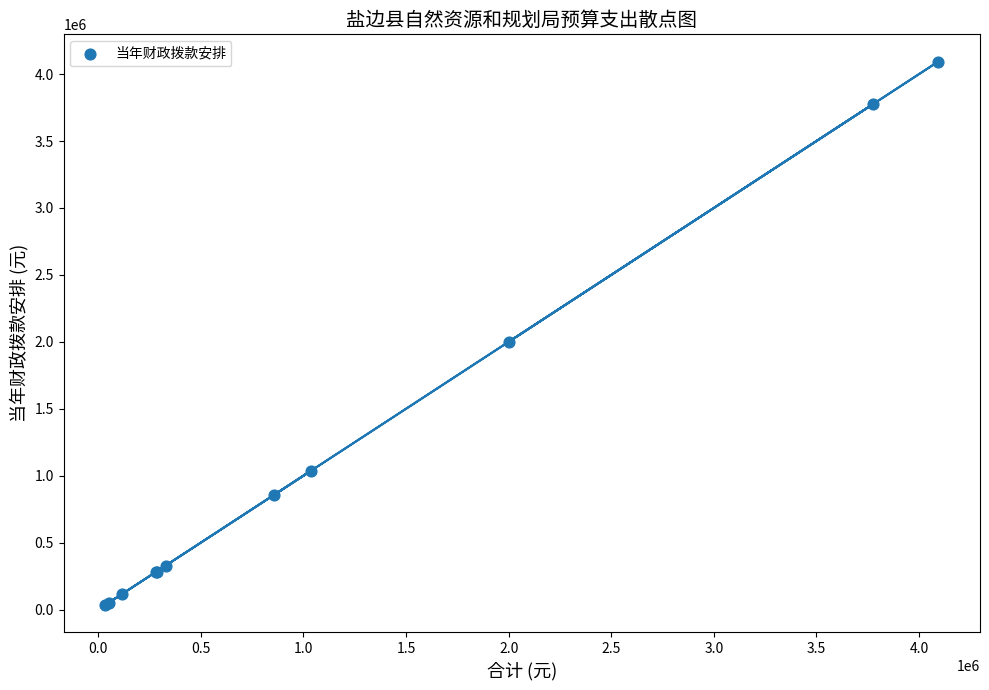

What Y value in the scatter plot is closest to 2063747?

2000000.0